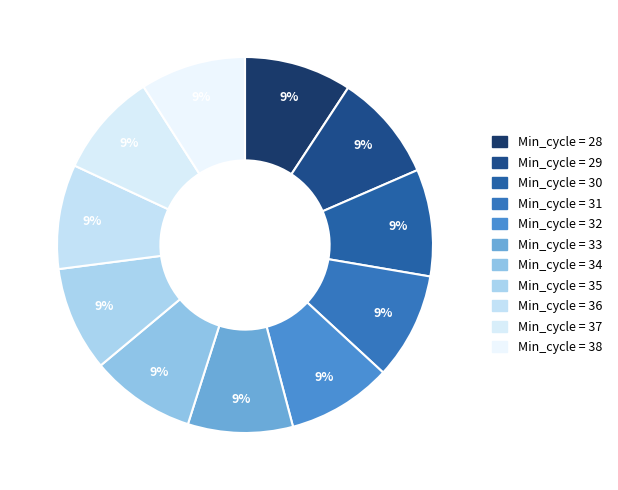

How many slices are in this pie chart?

11